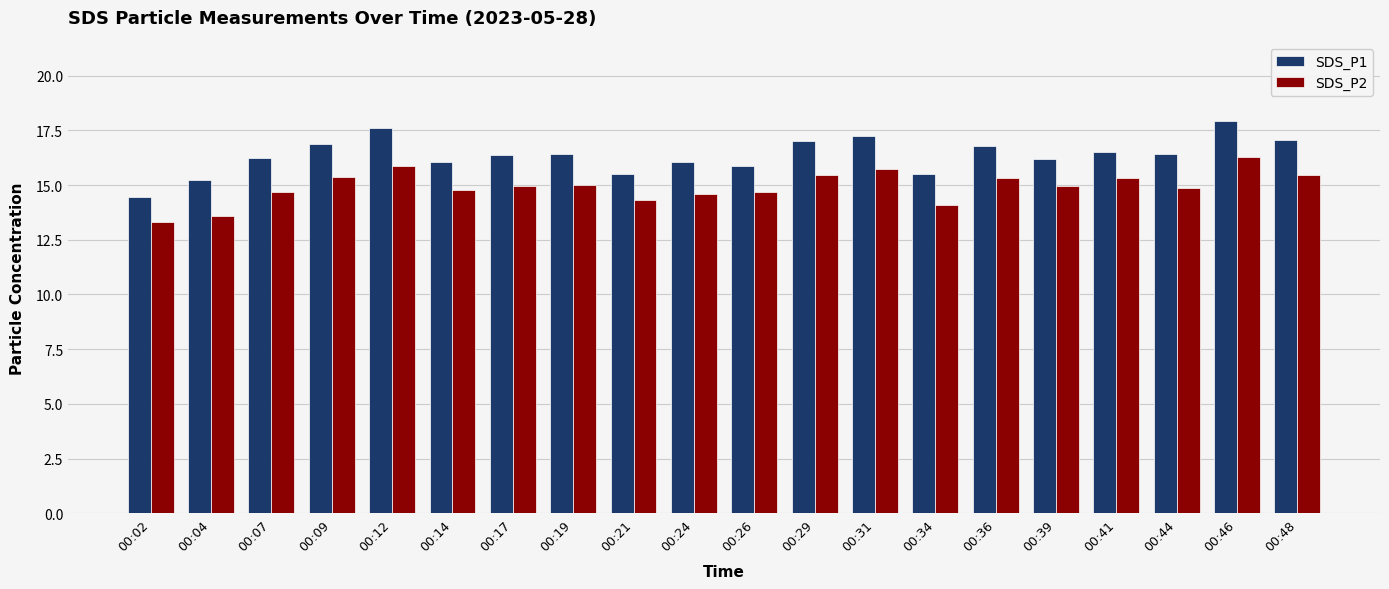

What is the greatest value displayed?

17.9